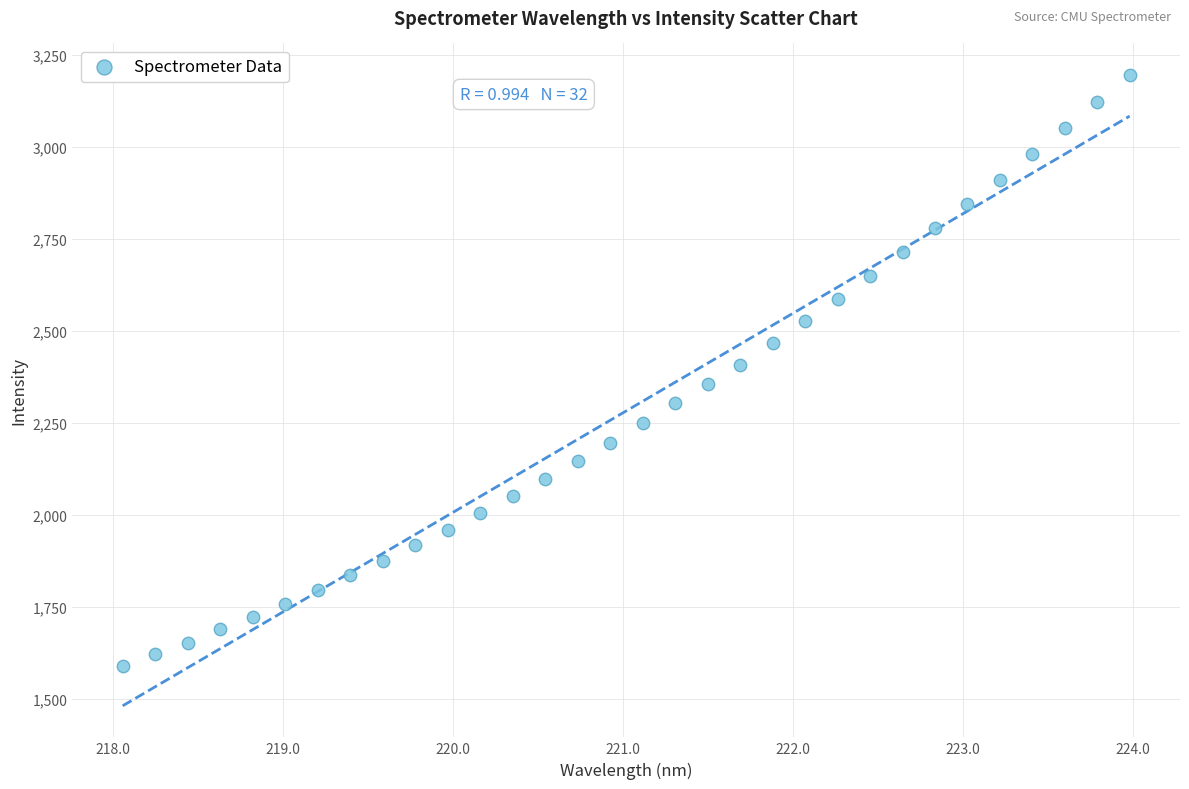

What is the range of X values (max minus min)?

5.9